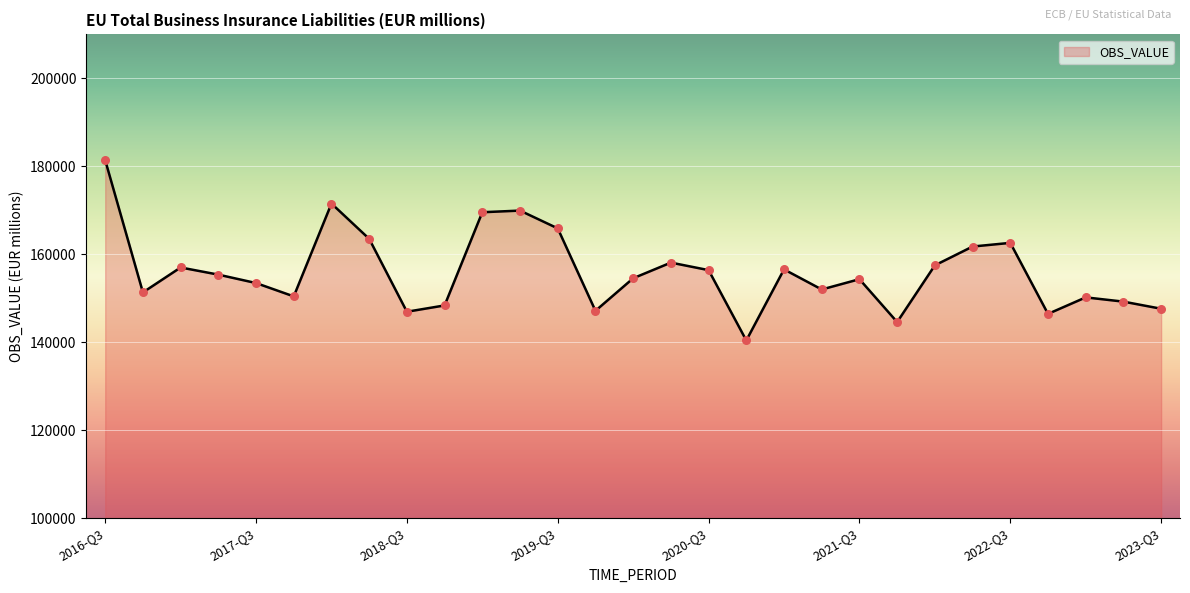

What is the maximum value shown in the chart?

181408.4